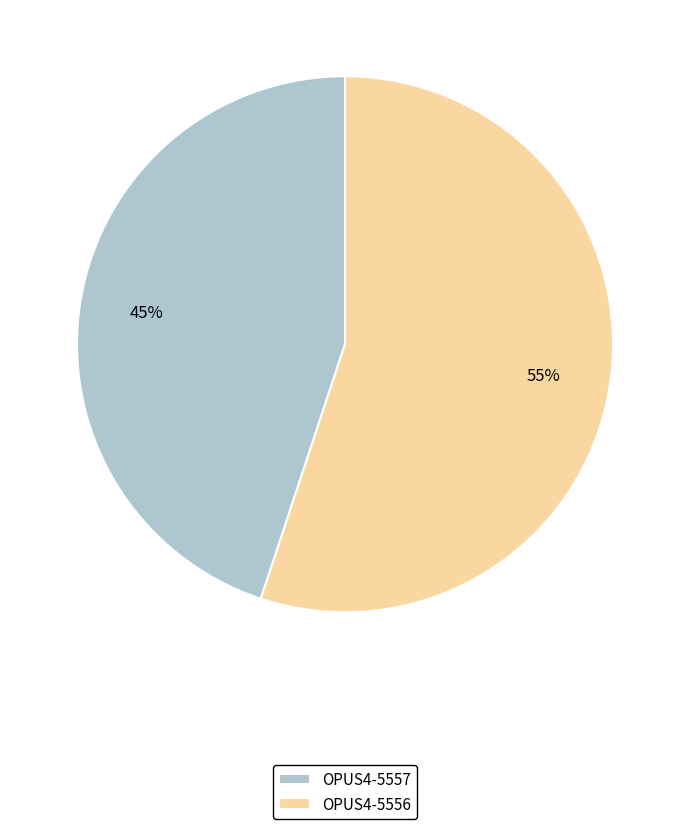

Combined, do OPUS4-5557 and OPUS4-5556 account for over 50%?

Yes